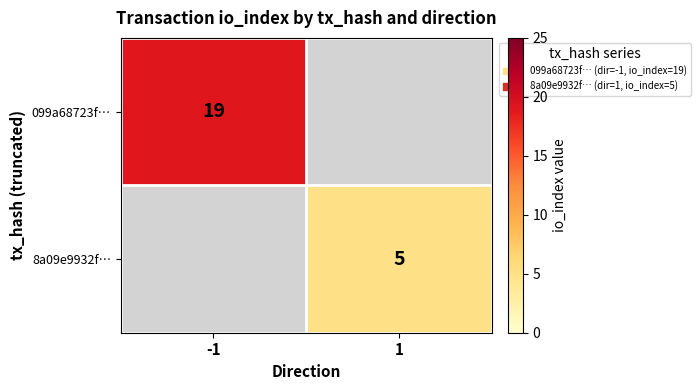

The value of 099a68723f… at -1 is 10. True or false?

False